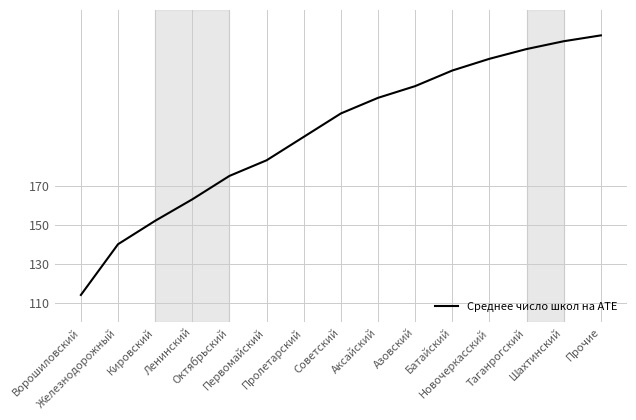

What is the minimum value shown in the chart?

114